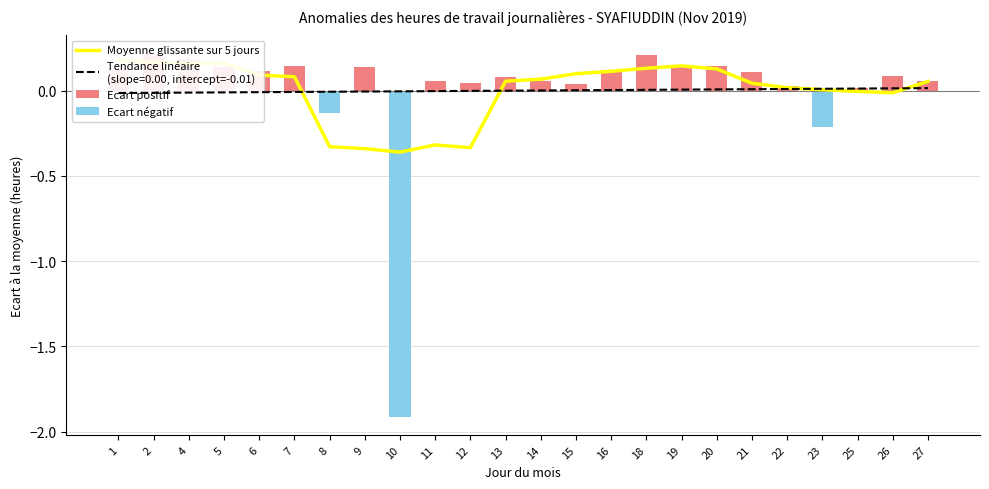

Reading left to right, what are all the values shown in this chart?

Moyenne glissante sur 5 jours: 1=0.2	2=0.2	4=0.2	5=0.2	6=0.1	7=0.1	8=-0.3	9=-0.3	10=-0.4	11=-0.3	12=-0.3	13=0.1	14=0.1	15=0.1	16=0.1	18=0.1	19=0.1	20=0.1	21=0.0	22=0.0	23=0.0	25=-0.0	26=-0.0	27=0.1
Ecart positif: 1=0.1	2=0.2	4=0.2	5=0.1	6=0.1	7=0.1	8=0.0	9=0.1	10=0.0	11=0.1	12=0.0	13=0.1	14=0.1	15=0.0	16=0.1	18=0.2	19=0.1	20=0.1	21=0.1	22=0.0	23=0.0	25=0.0	26=0.1	27=0.1
Ecart négatif: 1=0.0	2=0.0	4=0.0	5=0.0	6=0.0	7=0.0	8=-0.1	9=0.0	10=-1.9	11=0.0	12=0.0	13=0.0	14=0.0	15=0.0	16=0.0	18=0.0	19=0.0	20=0.0	21=0.0	22=0.0	23=-0.2	25=0.0	26=0.0	27=0.0